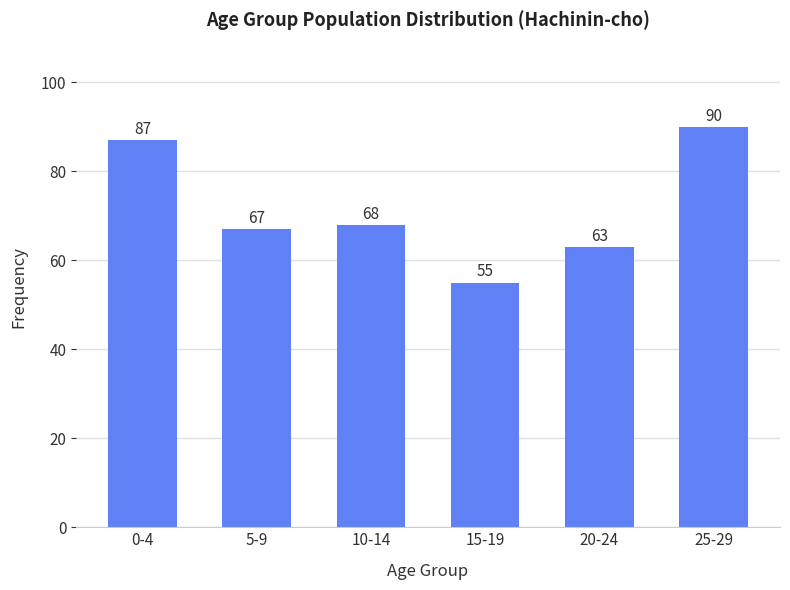

Reading right to left, extract all data points from this chart.

25-29=90	20-24=63	15-19=55	10-14=68	5-9=67	0-4=87